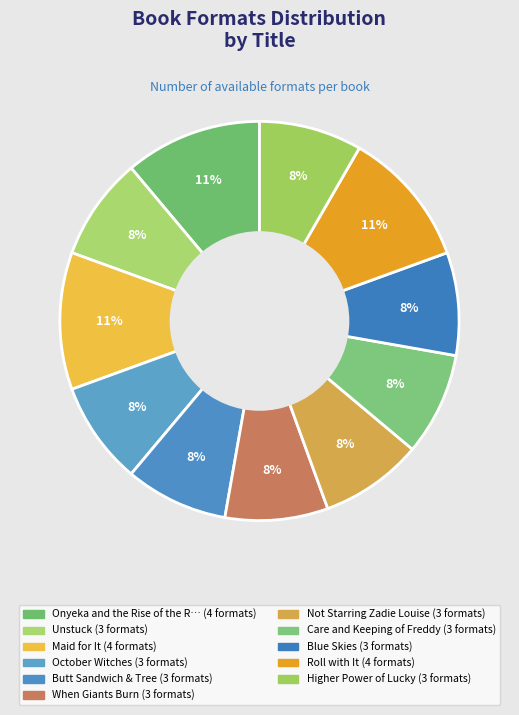

How many segments does this pie chart have?

11